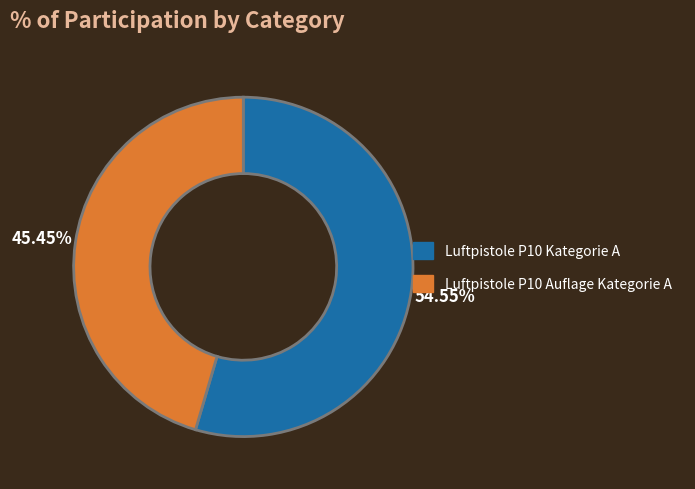

Count the number of slices in the pie.

2